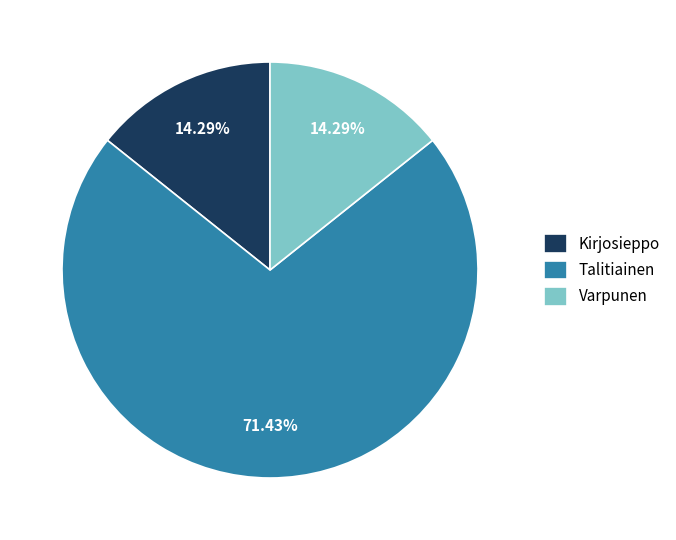

Which slice is the largest?

Talitiainen